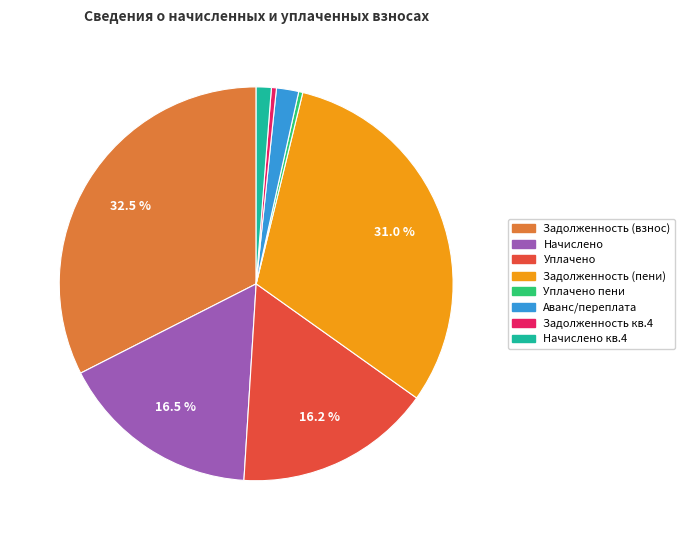

Is there a majority slice in this chart?

No